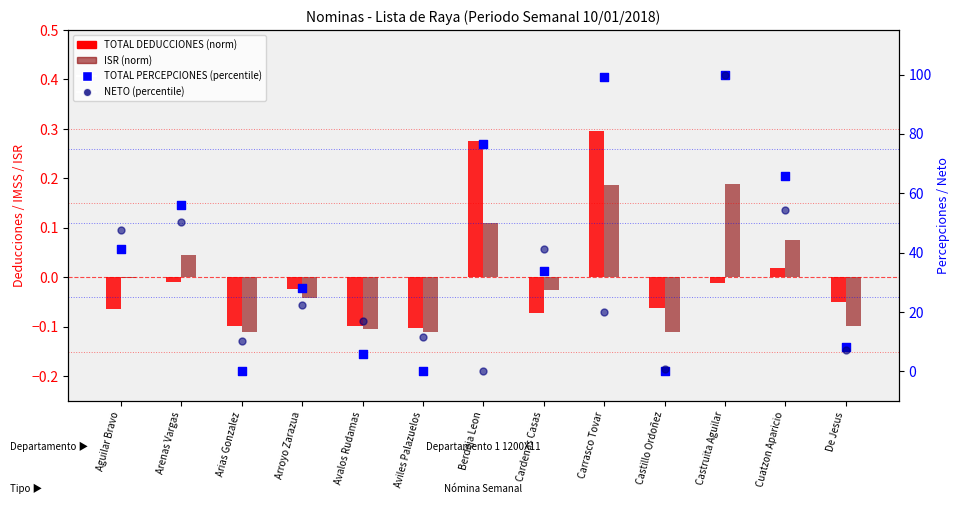

At how many categories does at least one series exceed 89?

2